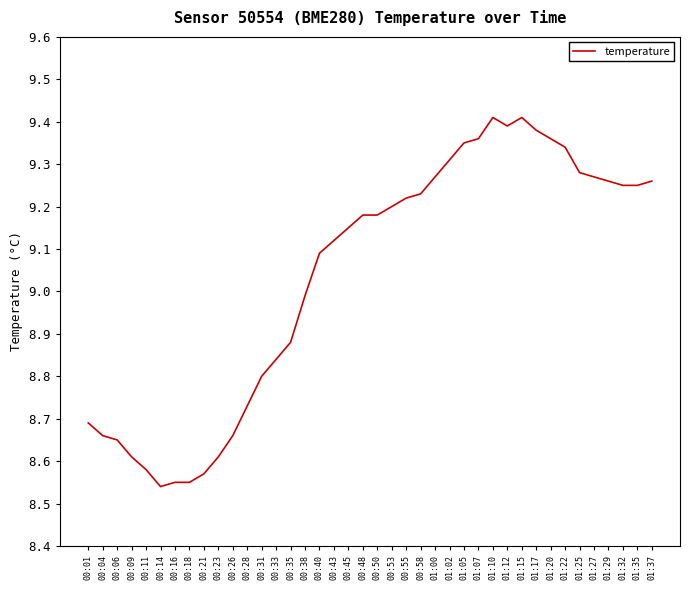

True or false: the data has more than 0 interior local peaks.

True